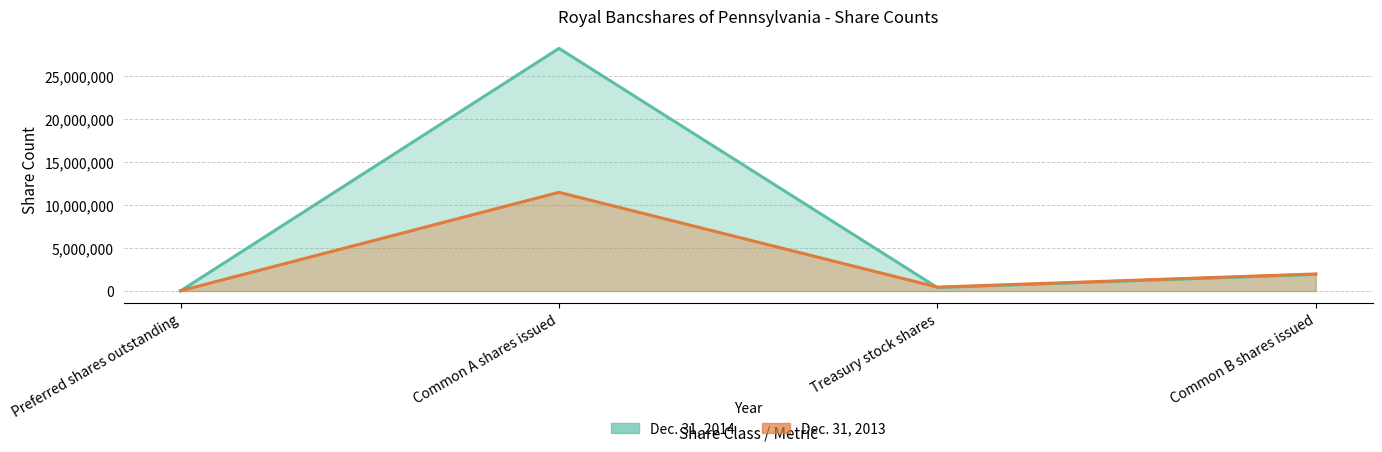

How many values in the Dec. 31, 2013 series are below 1987142?

2